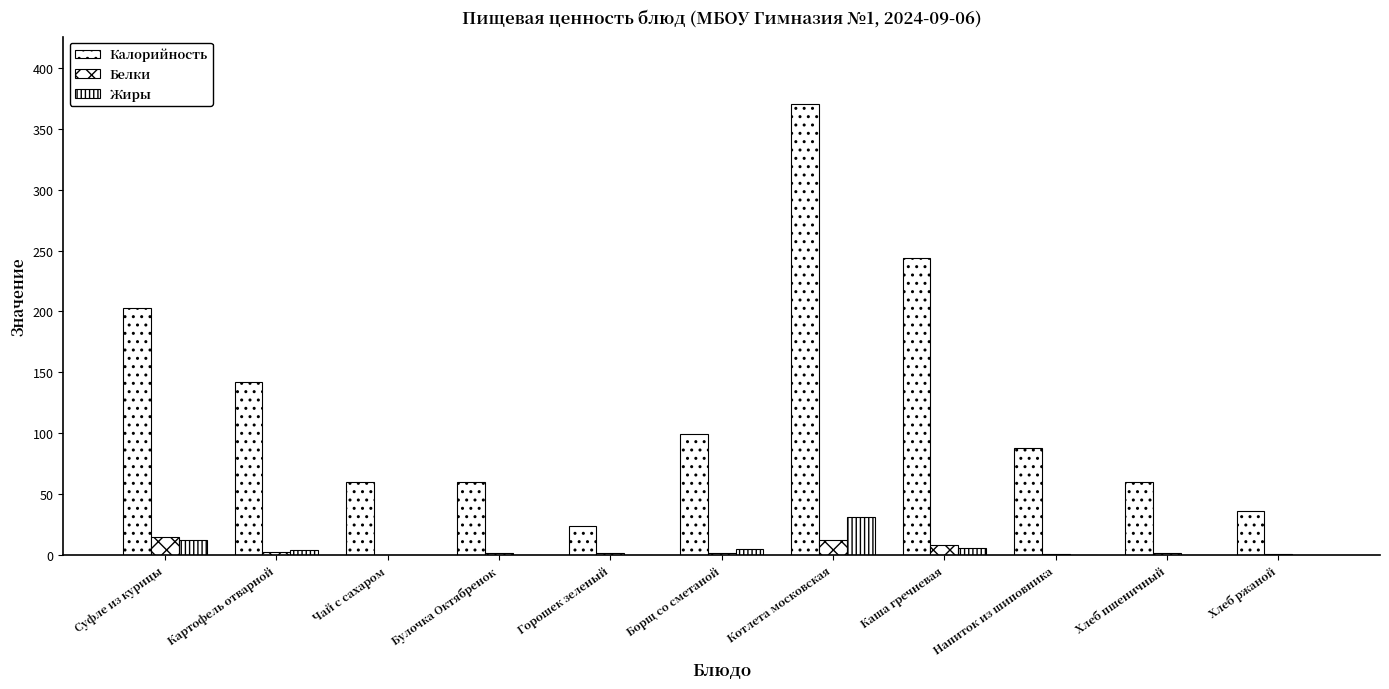

Count the number of data series in this chart.

3